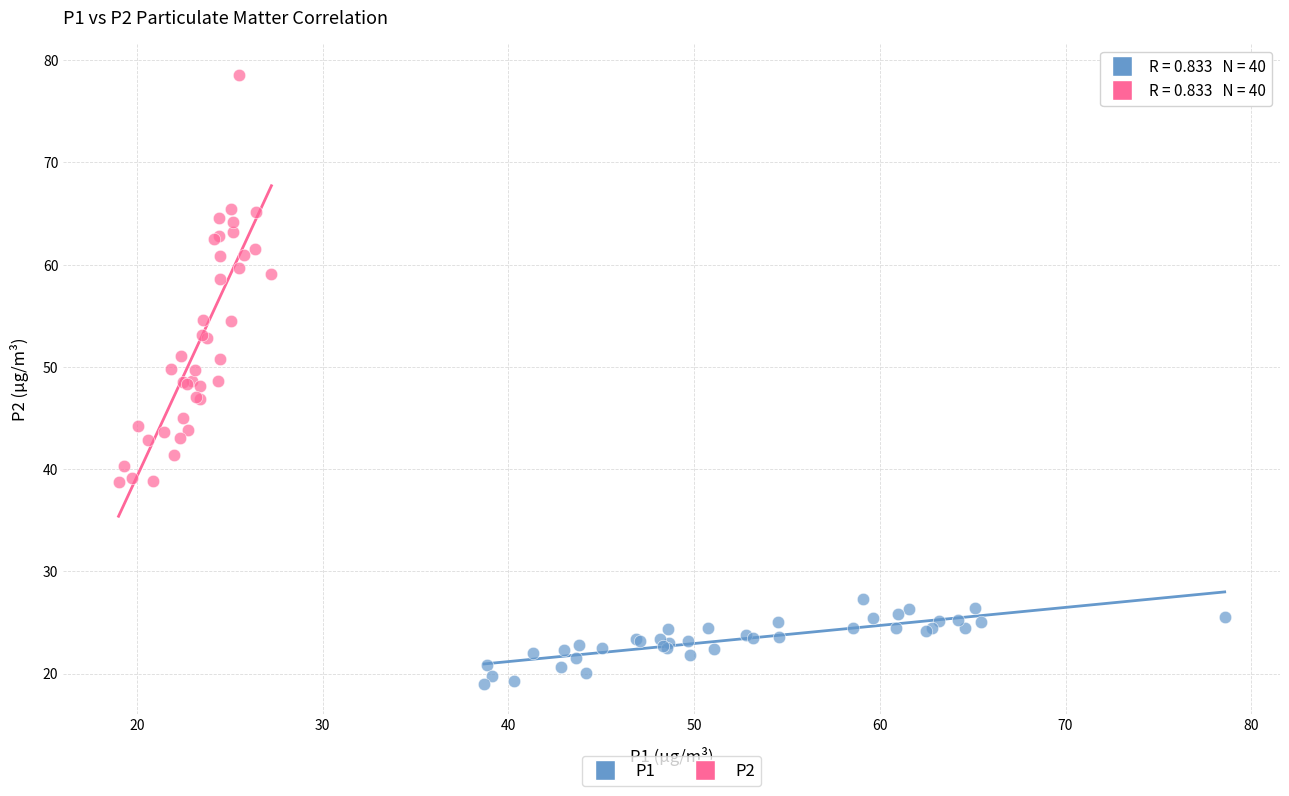

Which series has the largest Y range (max minus min)?

P2